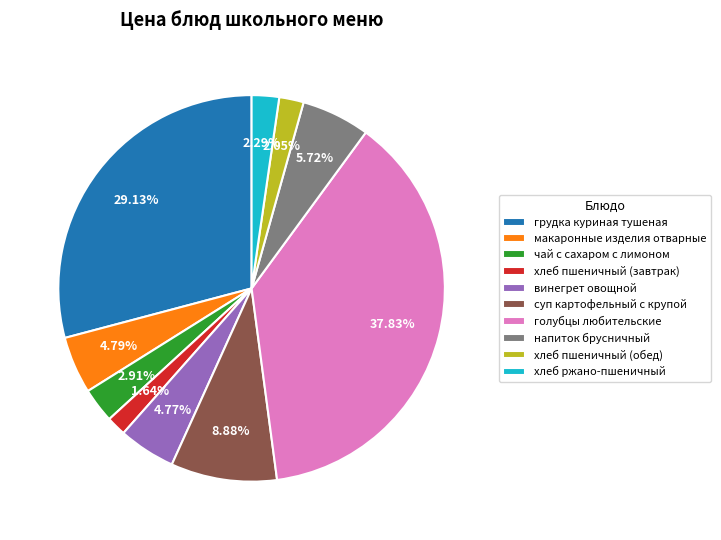

Is the sum of голубцы любительские and винегрет овощной greater than half?

No